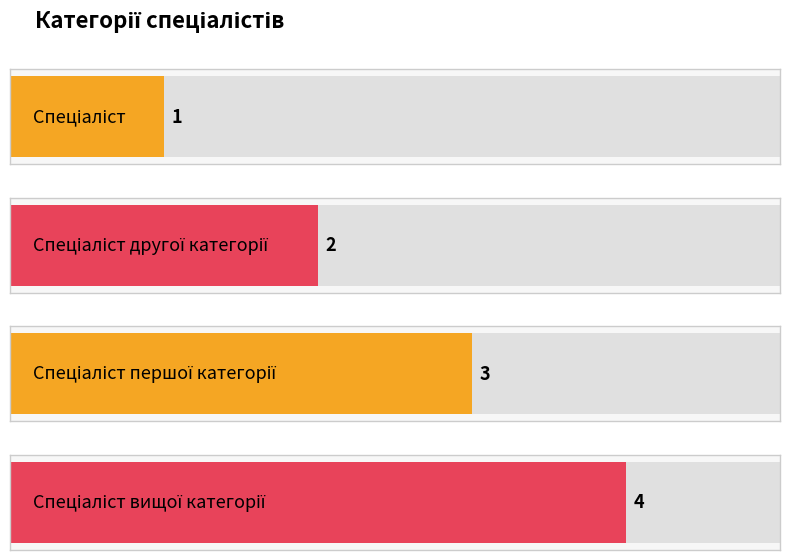

What is the label of the 3rd bar from the right?

Спеціаліст другої категорії